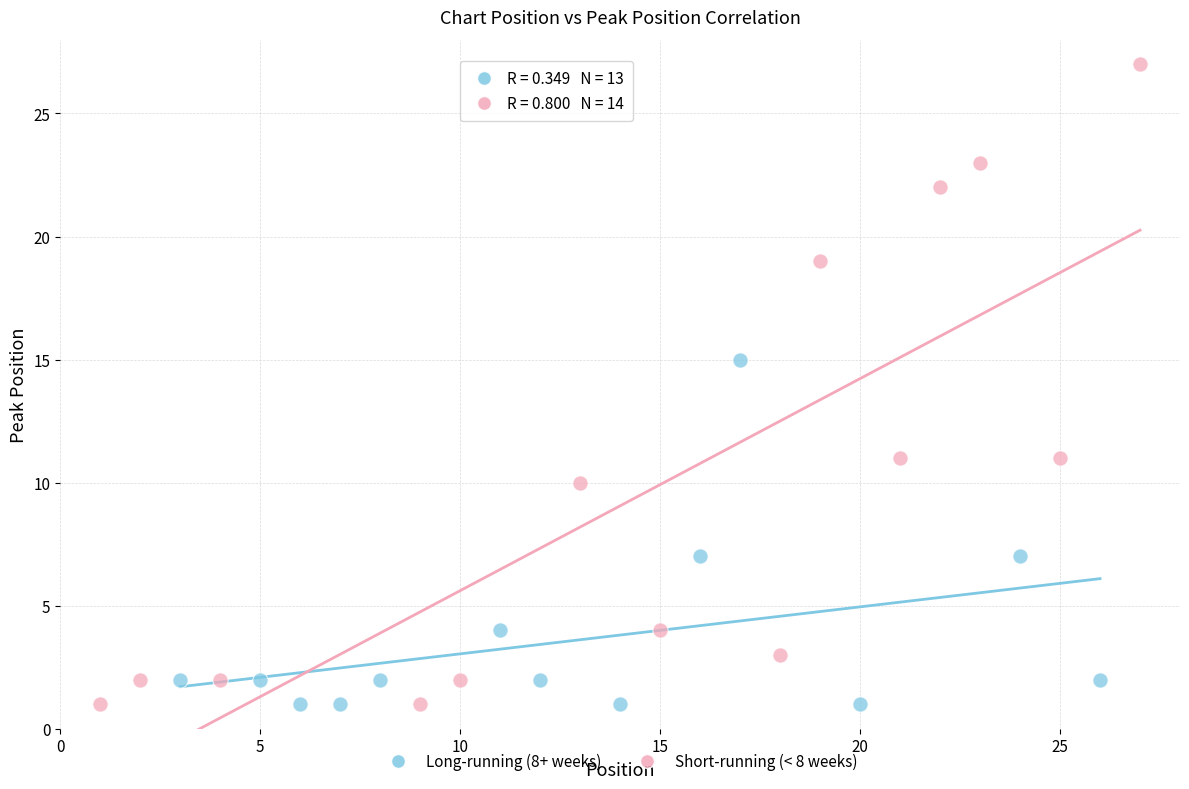

Which series has the widest spread of Y values?

Short-running (< 8 weeks)